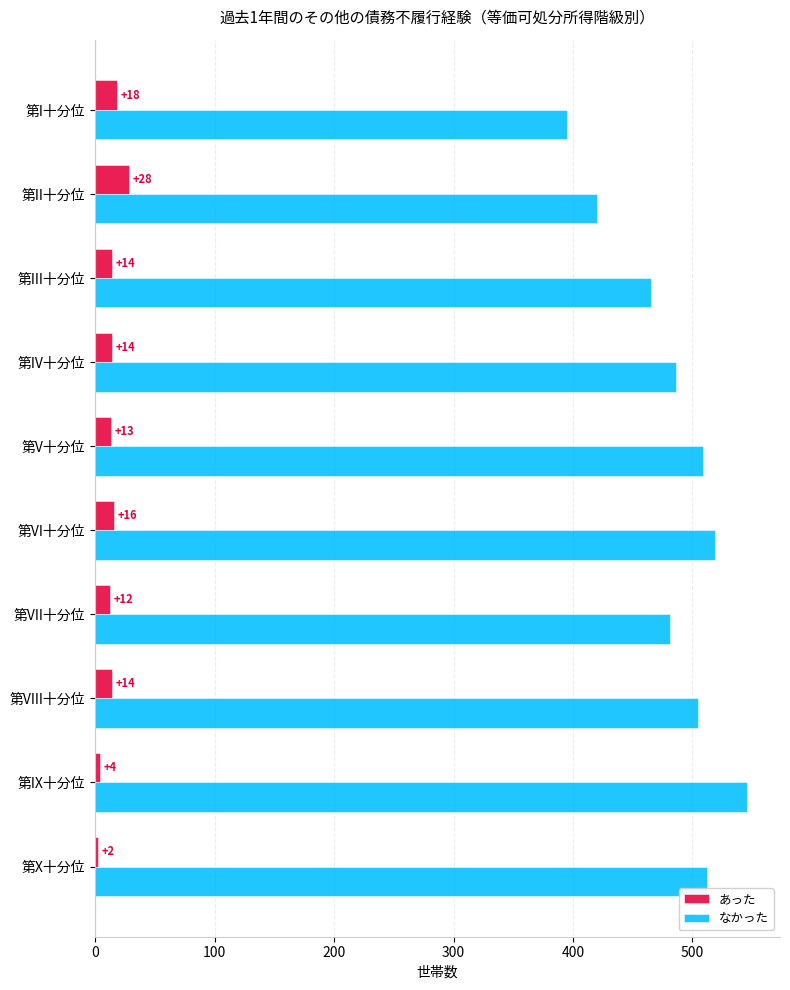

What is the average value of the あった series?

14